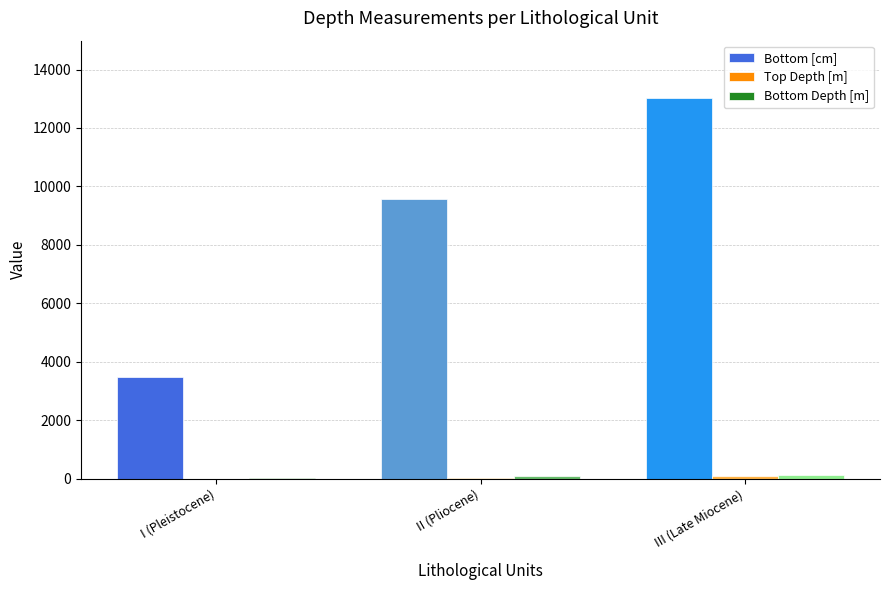

Count the number of data series in this chart.

3